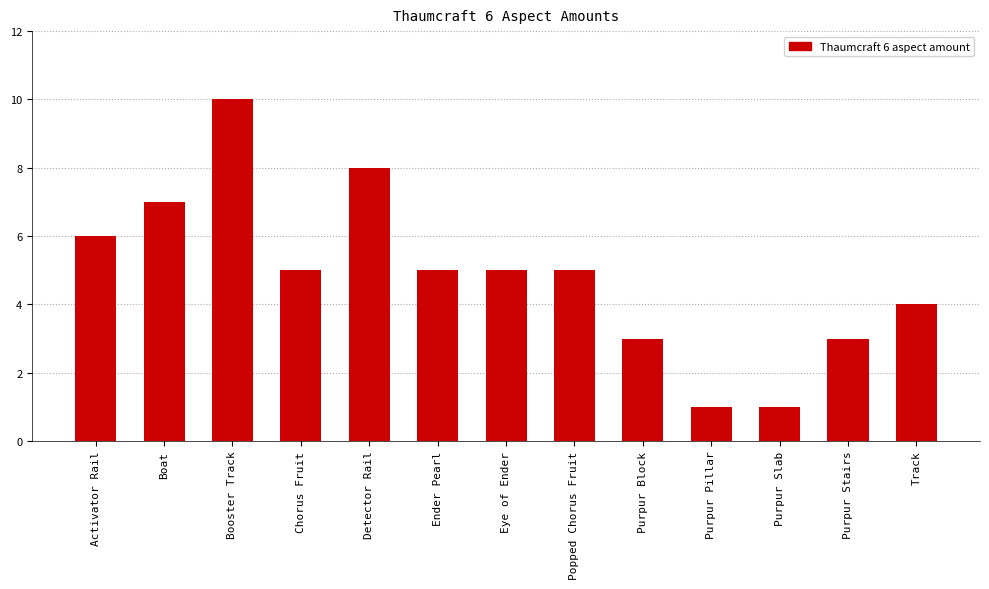

Reading left to right, list all the values displayed in this chart.

Activator Rail=6	Boat=7	Booster Track=10	Chorus Fruit=5	Detector Rail=8	Ender Pearl=5	Eye of Ender=5	Popped Chorus Fruit=5	Purpur Block=3	Purpur Pillar=1	Purpur Slab=1	Purpur Stairs=3	Track=4